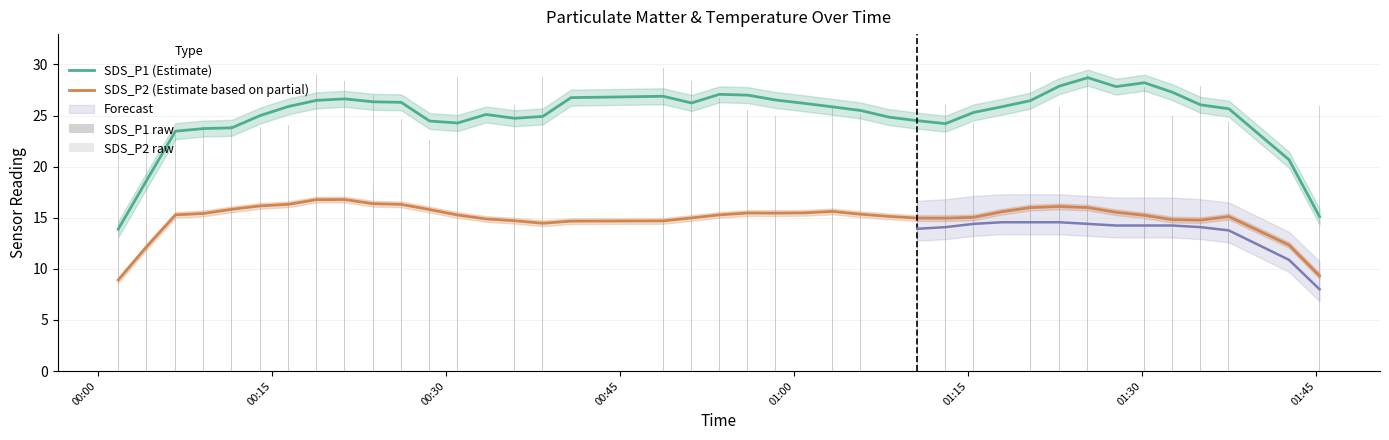

Rank the series by their maximum value, from lowest to highest.

SDS_P2 (Estimate based on partial), SDS_P2 raw, SDS_P1 (Estimate), SDS_P1 raw